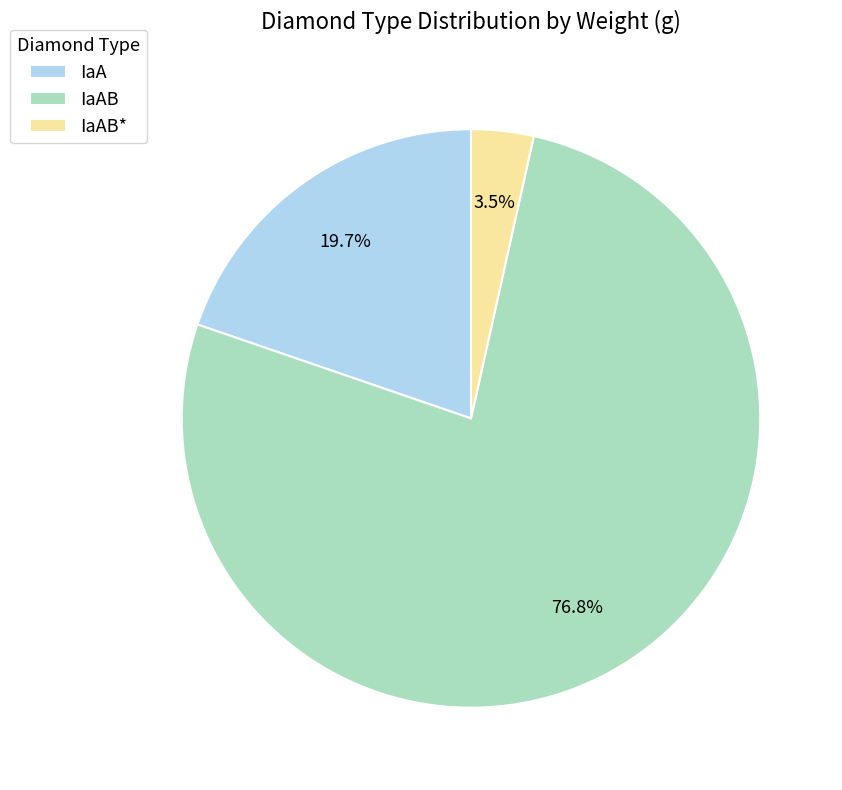

To the nearest percent, what is the difference between the IaAB and IaAB* slice percentages?

73%